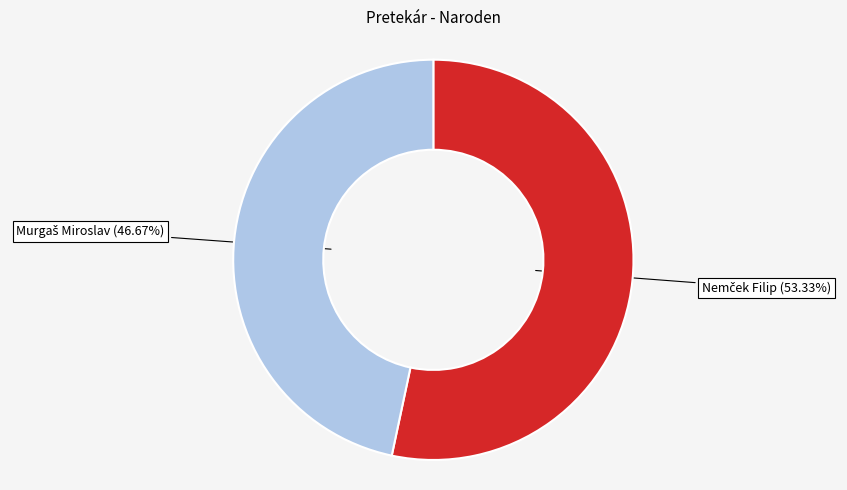

Is there any slice that represents more than half of the pie?

Yes